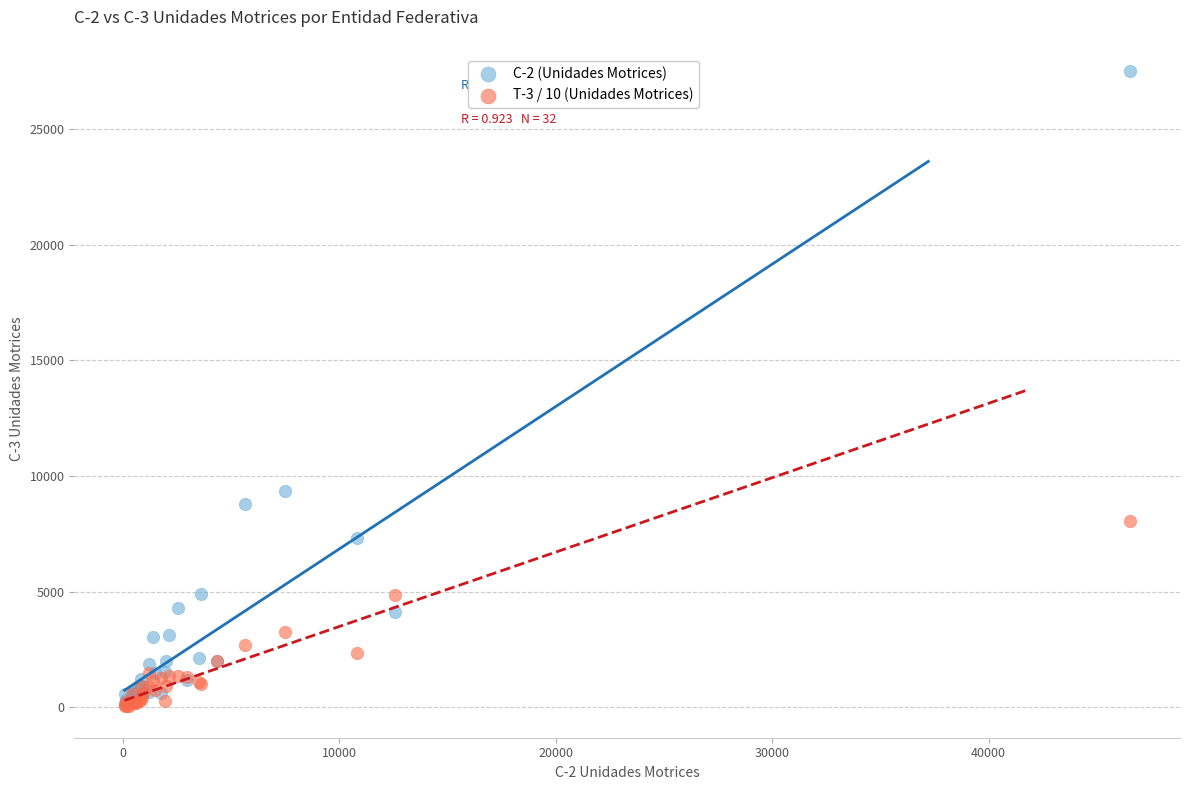

Across all series, what Y value is closest to 13770?

9332.0